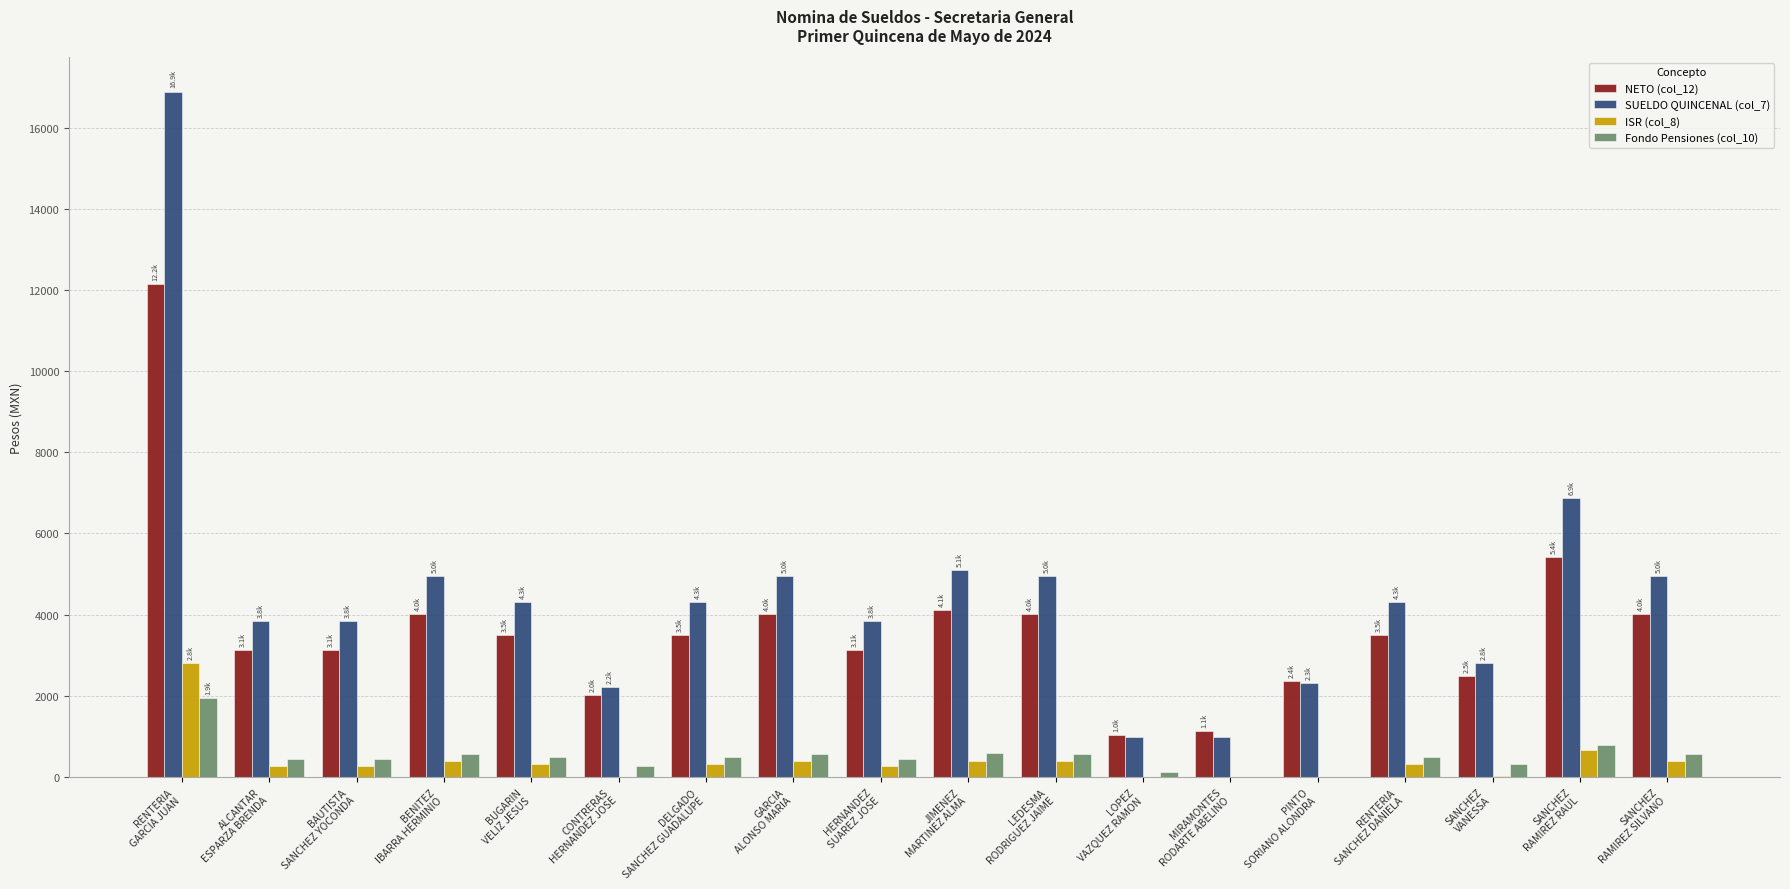

How many groups of bars are there?

18